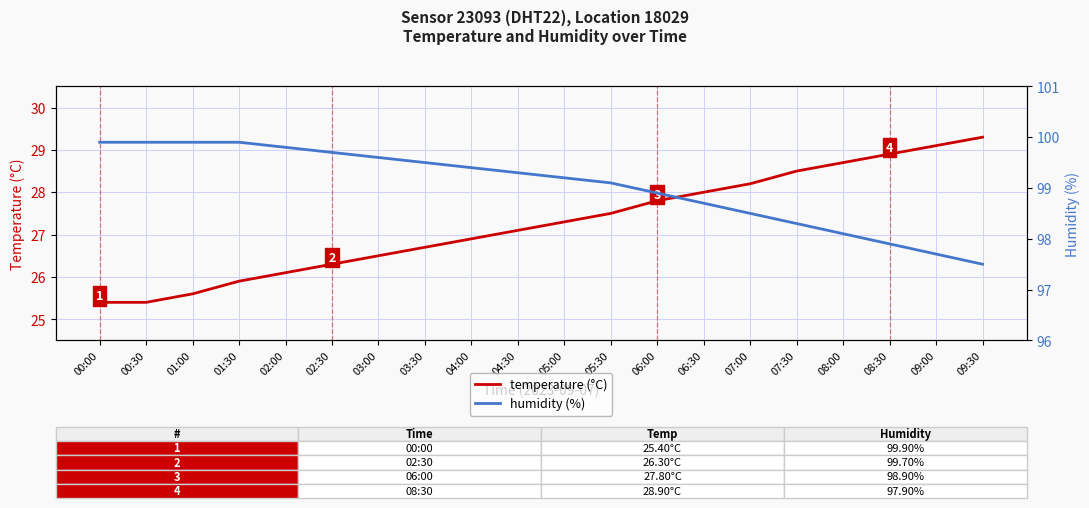

What is the sum of the temperature (°C) values at 03:30 and 04:00?

53.6